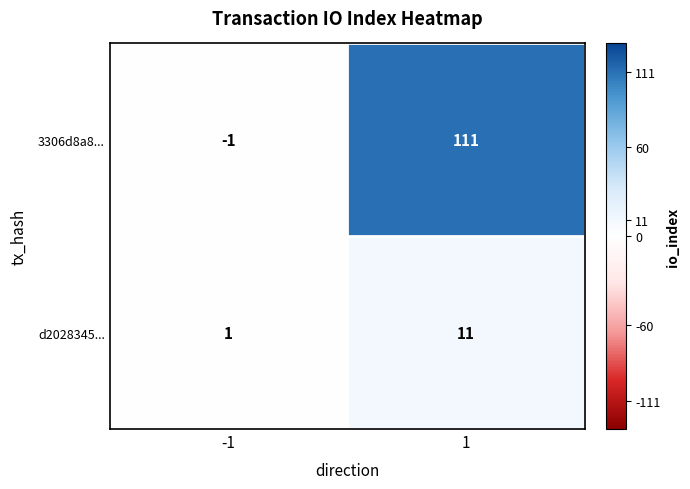

What is the sum of all 3306d8a8... values?

110